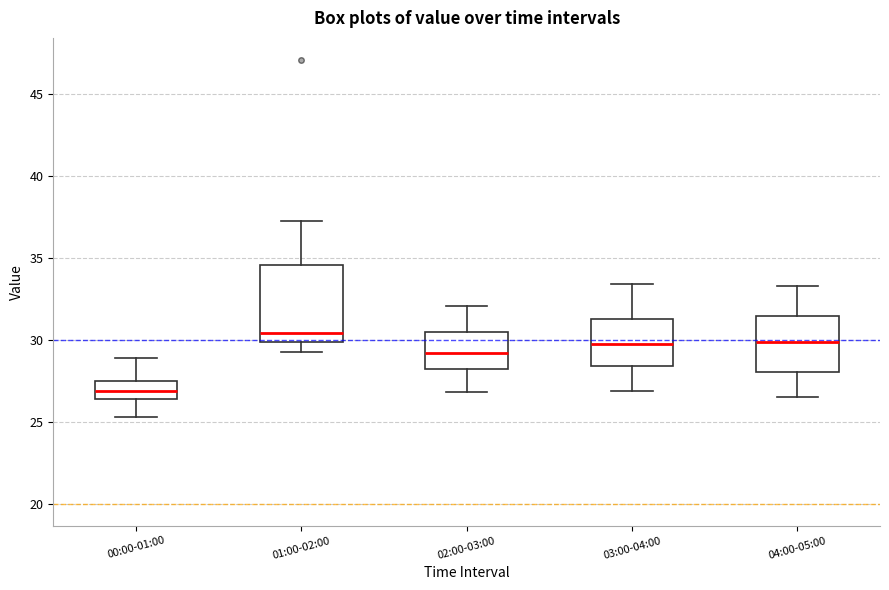

Reading left to right, transcribe this box plot: for each box, give where its median line is, the range the box spans, and where its two whiskers end, as read against the y-axis. The values are not printed on the chart, so give them approximately, as read against the axis.

00:00-01:00: median 27.0, box 26.5 to 27.5, whiskers 25.5 to 29.0
01:00-02:00: median 30.5, box 30.0 to 34.5, whiskers 29.5 to 37.5
02:00-03:00: median 29.0, box 28.5 to 30.5, whiskers 27.0 to 32.0
03:00-04:00: median 30.0, box 28.5 to 31.5, whiskers 27.0 to 33.5
04:00-05:00: median 30.0, box 28.0 to 31.5, whiskers 26.5 to 33.5